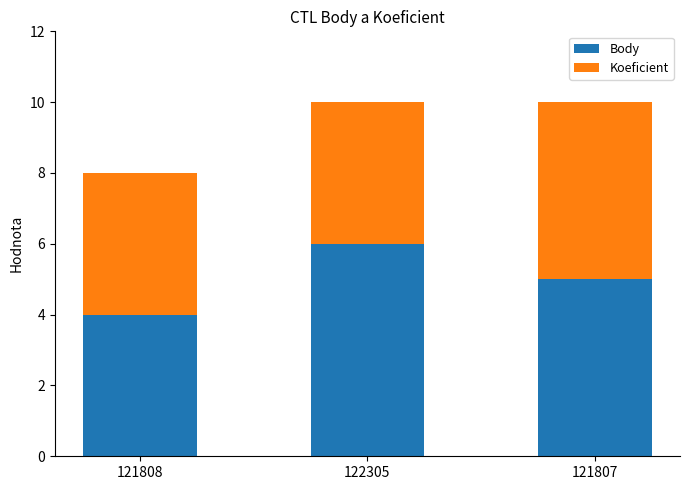

What is the sum of the Body values at 122305 and 121807?

11